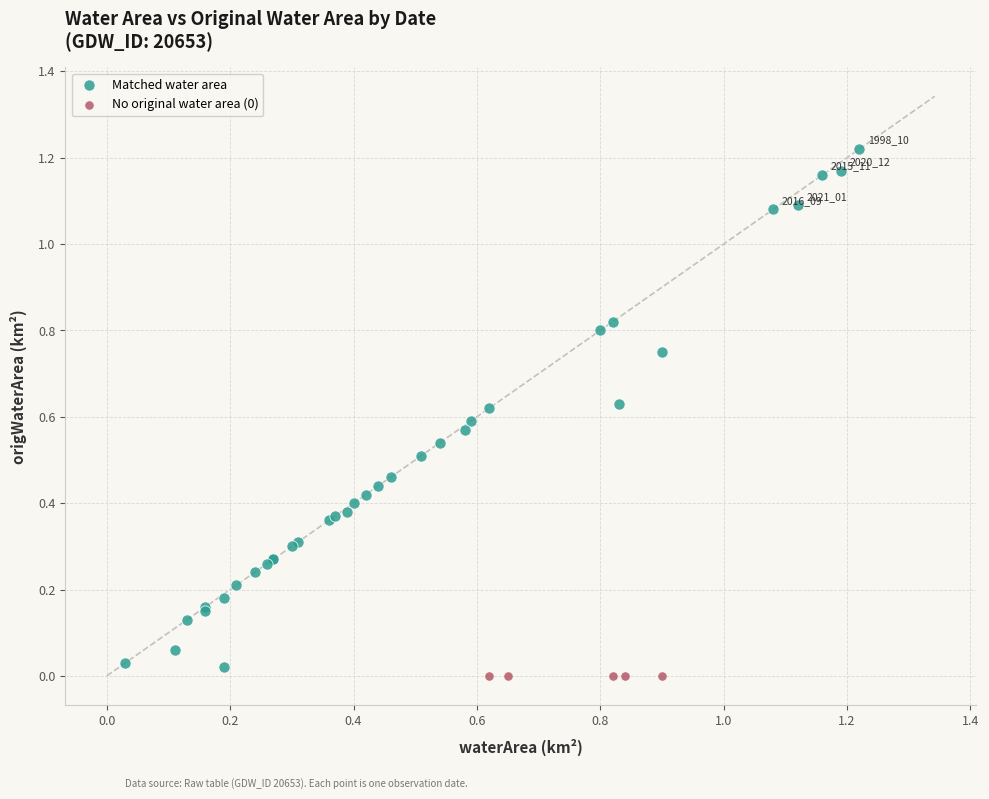

Which series contains the highest Y value?

Matched water area